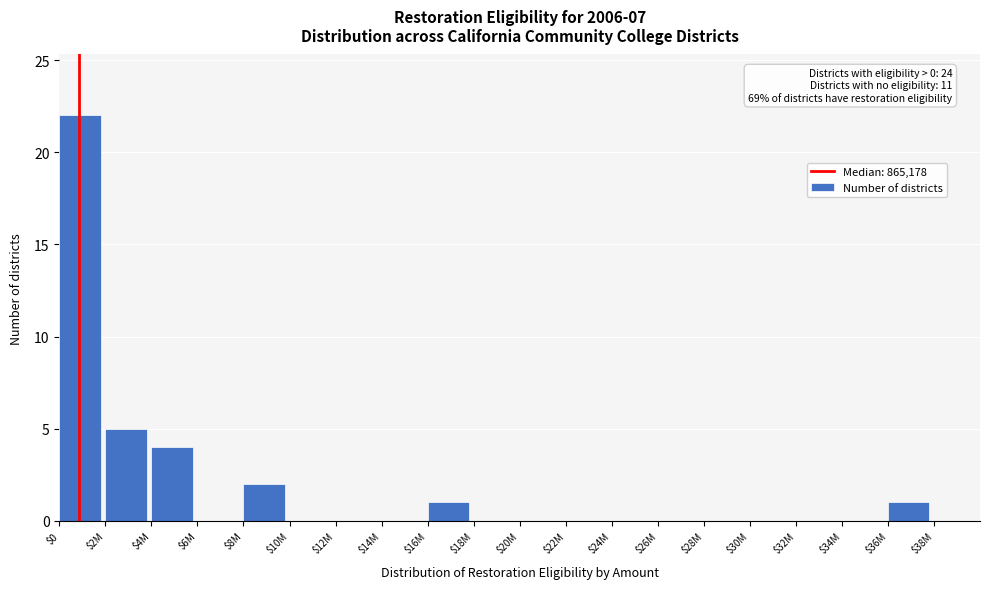

At which category does the chart reach its peak across all series?

$0